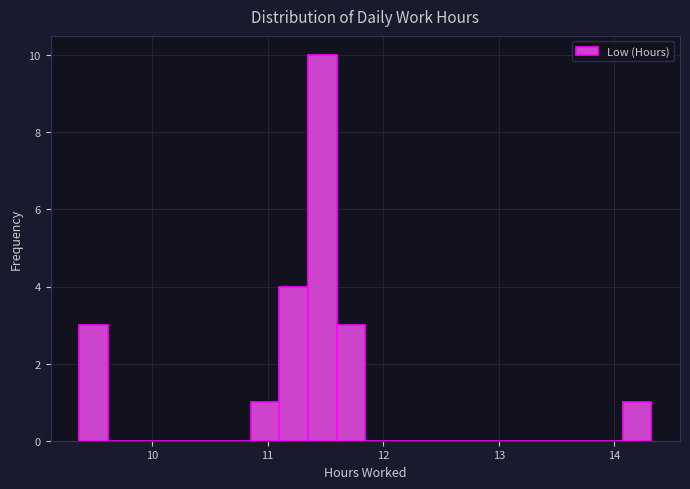

Read against the x-axis, roughly where is the centre of the tallest bar?

11.5